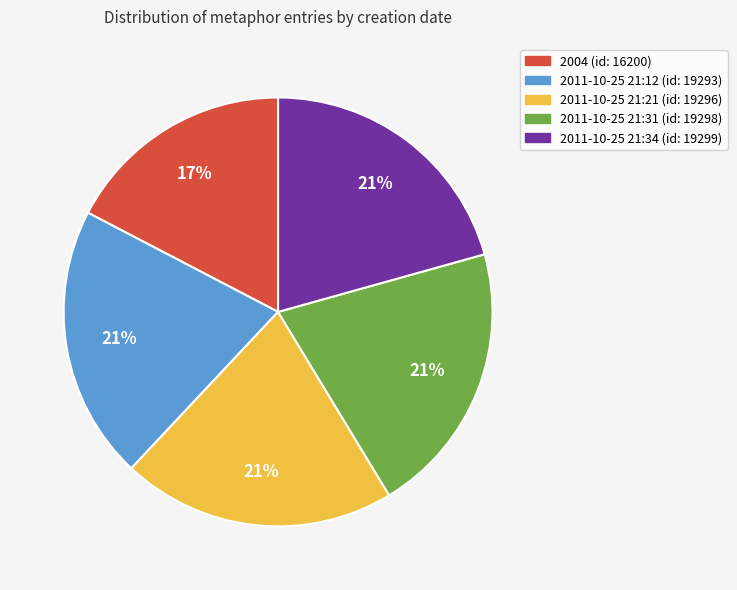

To the nearest percent, what is the average slice percentage?

20%